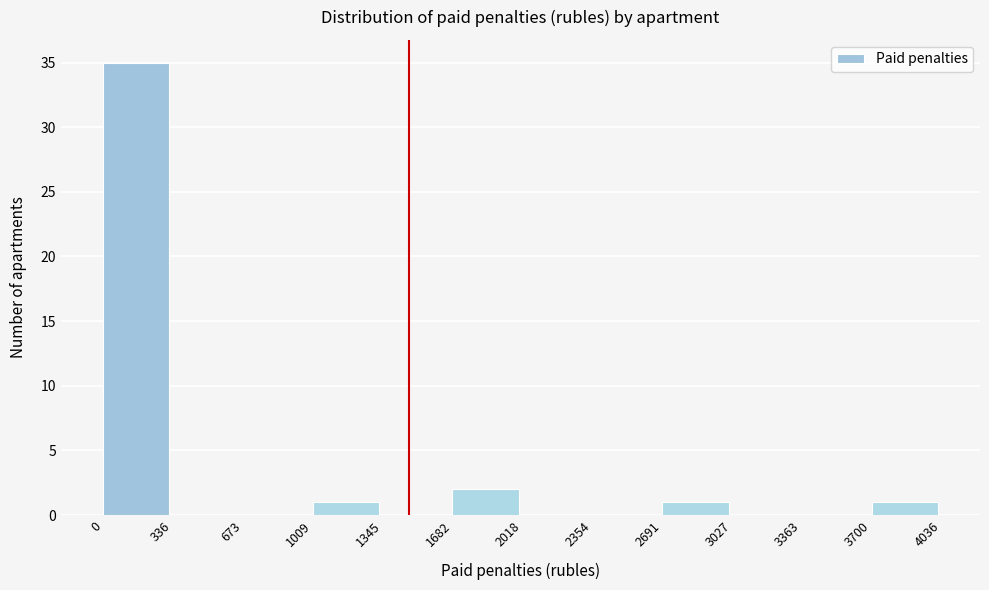

How tall is the bar that spans 2691 to 3027 on the x-axis? The values are not printed on the chart, so give them approximately, as read against the axis.

1